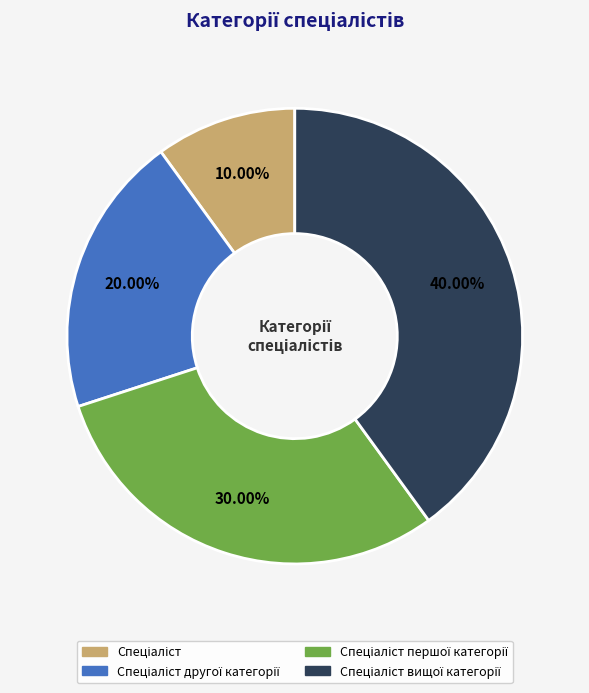

Is there a majority slice in this chart?

No